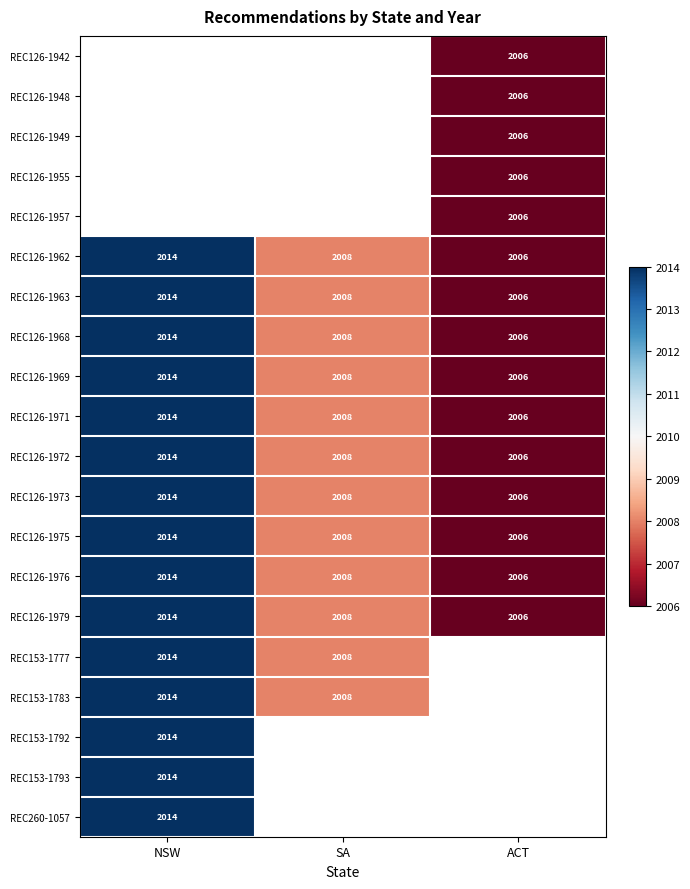

At which label does REC126-1969 reach its minimum?

ACT